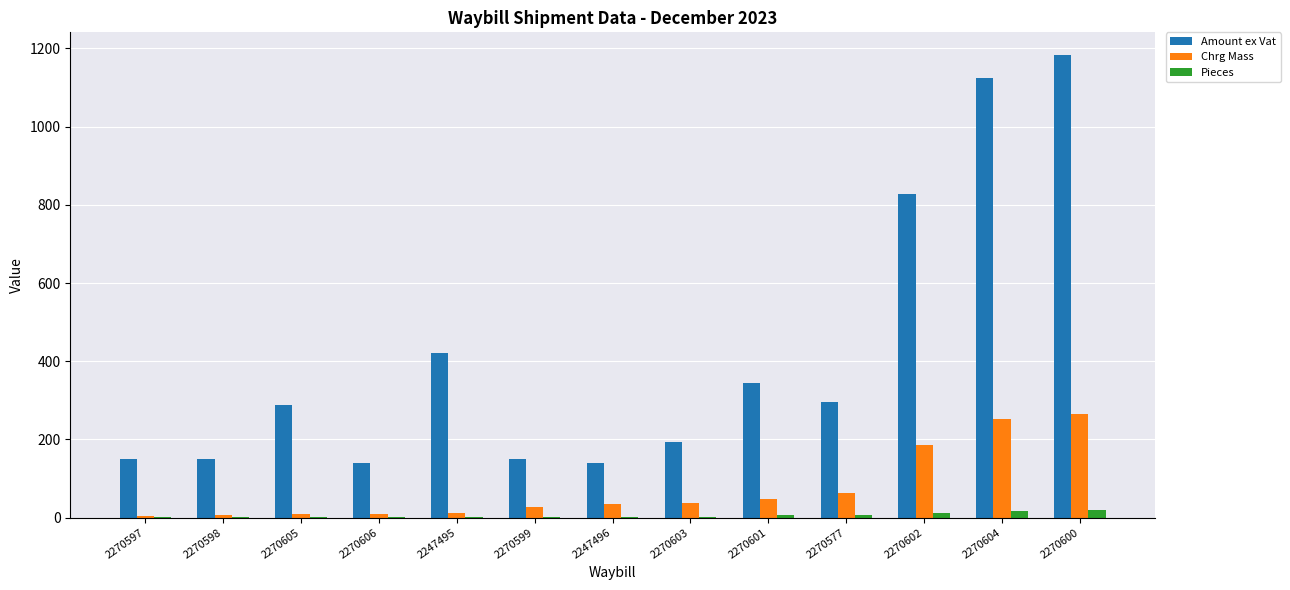

True or false: Amount ex Vat has a value of 828.5 at 2270602.

True